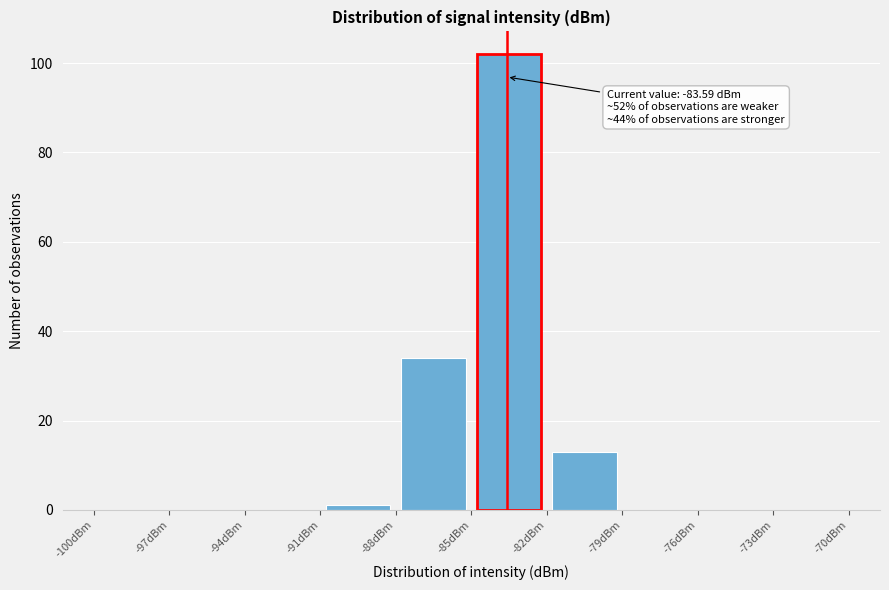

Over which range of the x-axis is the bar tallest?

-85 to -82